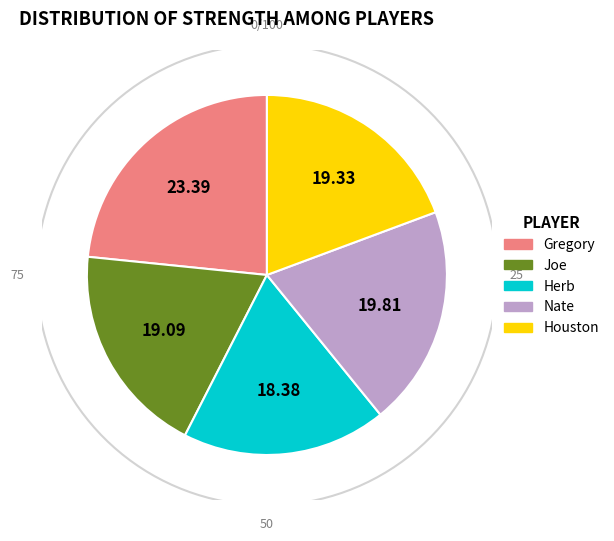

What percentage do Joe and Gregory together represent?

42.5%